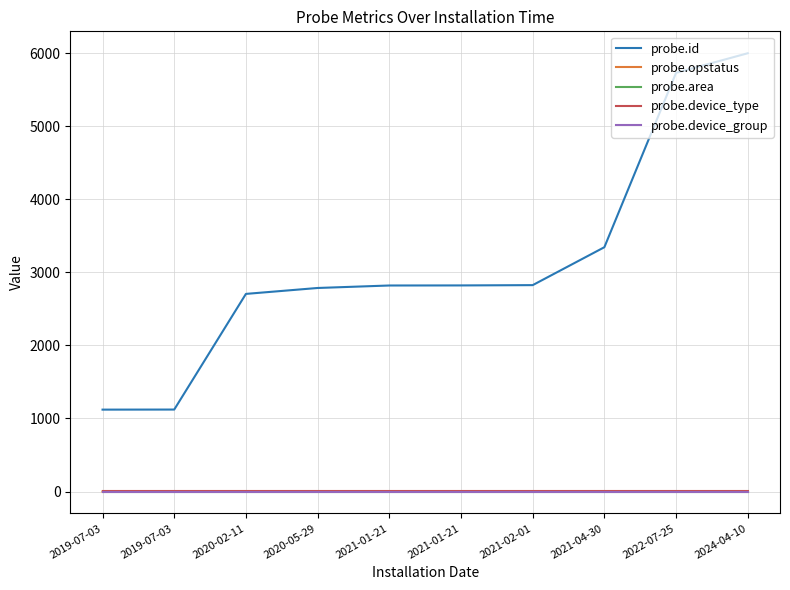

Does the chart display data point markers on the line(s)?

No